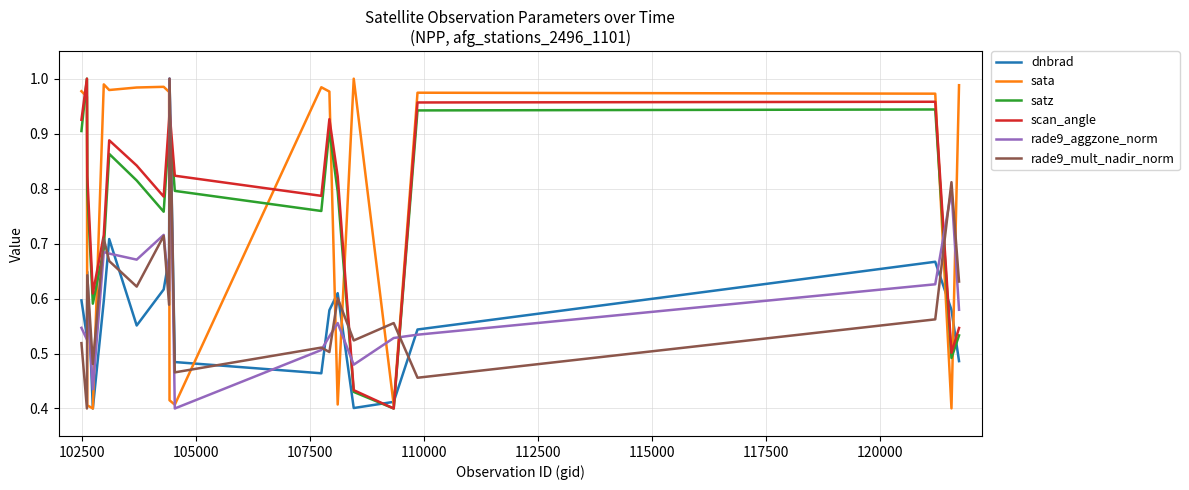

How many intersections are there between satz and rade9_mult_nadir_norm?

7